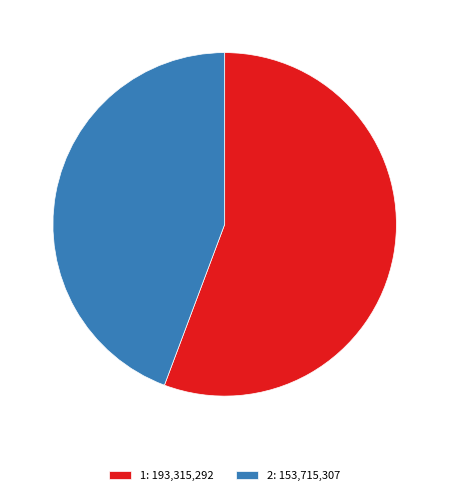

Is 1 the majority of the pie?

Yes